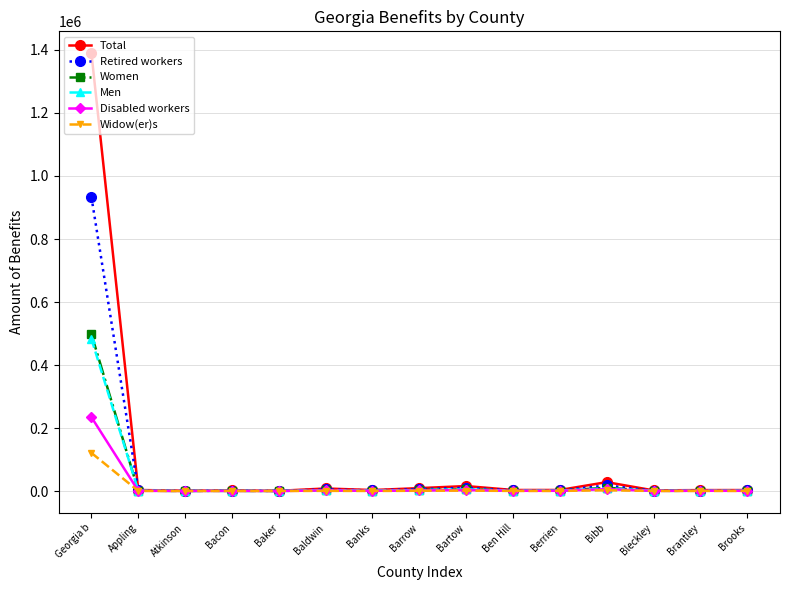

Rank the series by their maximum value, from highest to lowest.

Total, Retired workers, Women, Men, Disabled workers, Widow(er)s